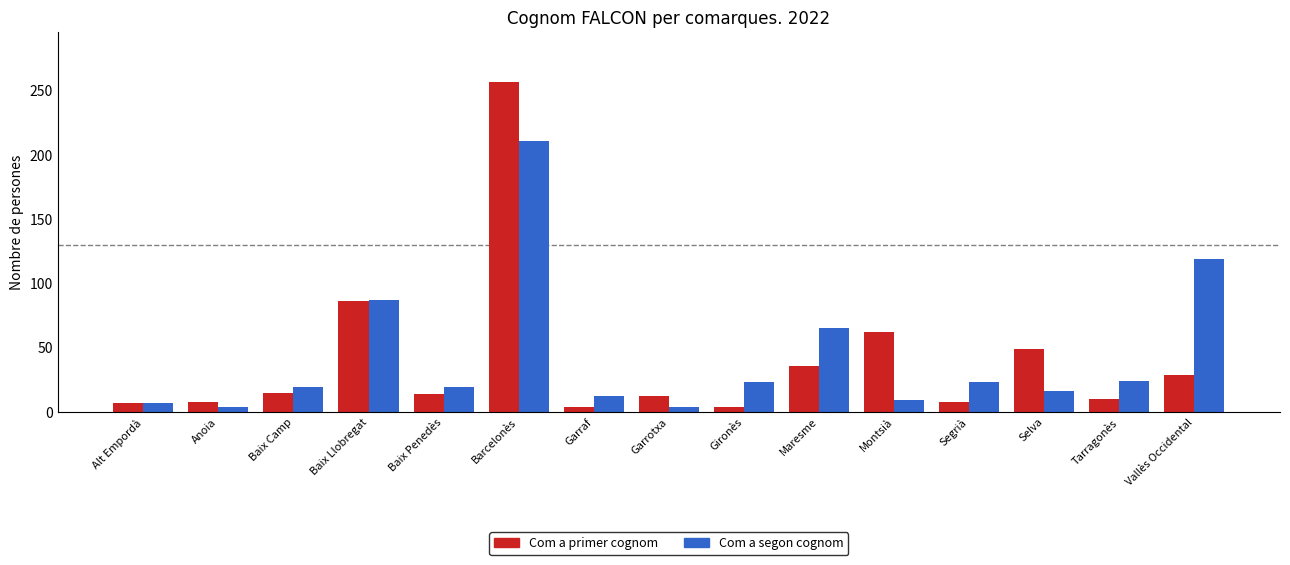

At which label does Com a primer cognom first exceed 14?

Baix Camp